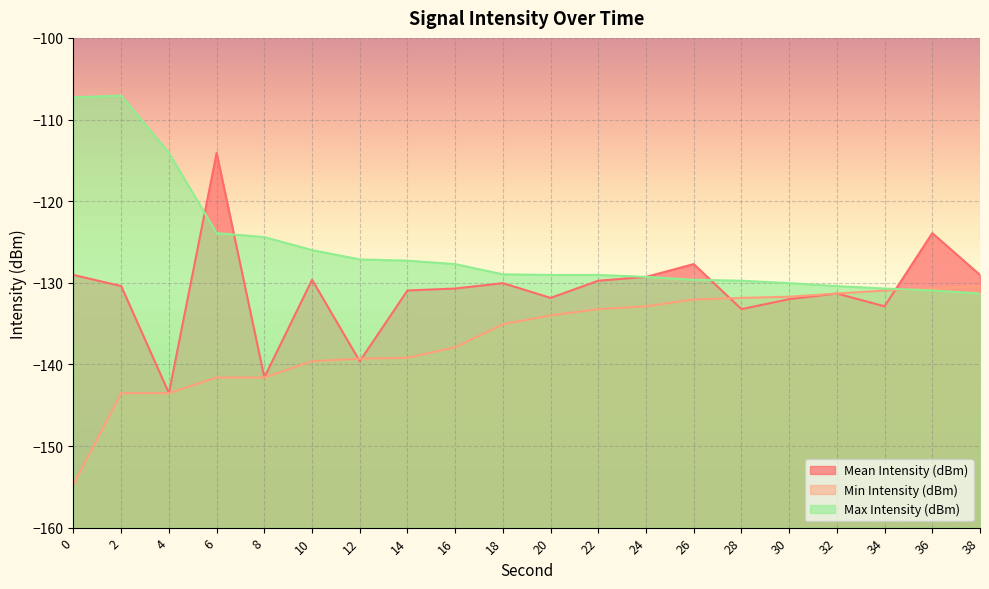

What is the lowest value of the Min Intensity (dBm) series?

-154.7